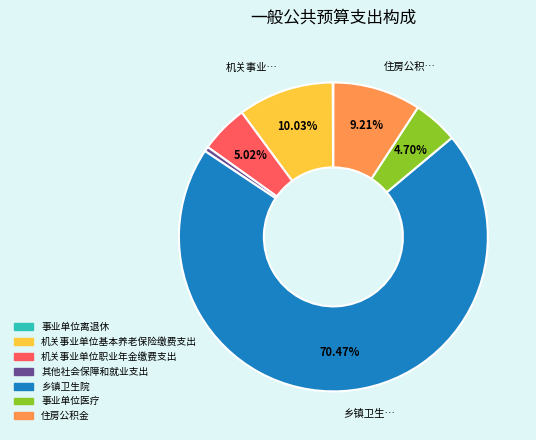

Combined, do 事业单位医疗 and 乡镇卫生院 account for over 50%?

Yes